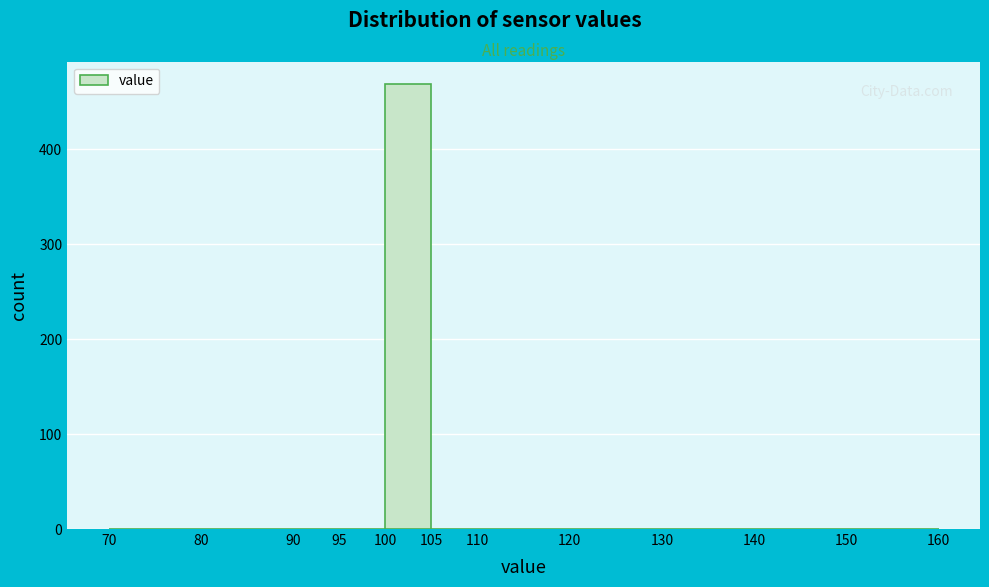

Reading left to right, transcribe this chart: for each bar, give the range it covers on the x-axis and its height. The values are not printed on the chart, so give them approximately, as read against the axis.

70 to 80: 0
80 to 90: 0
90 to 95: 0
95 to 100: 0
100 to 105: 470
105 to 110: 0
110 to 120: 0
120 to 130: 0
130 to 140: 0
140 to 150: 0
150 to 160: 0